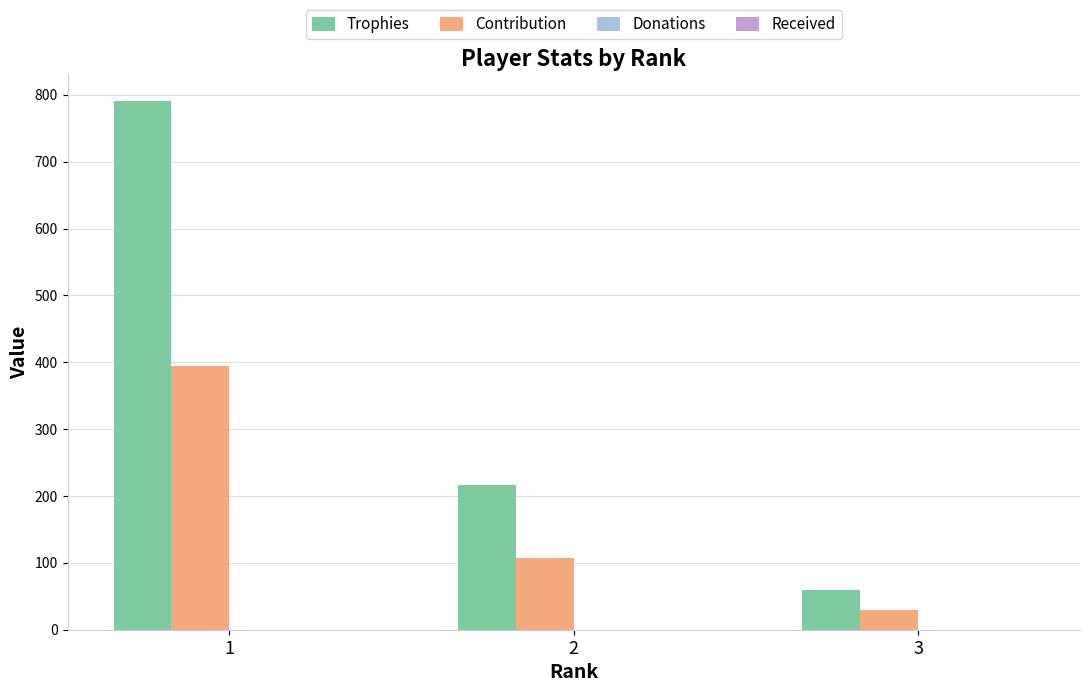

List the labels in order of Trophies value, largest first.

1, 2, 3